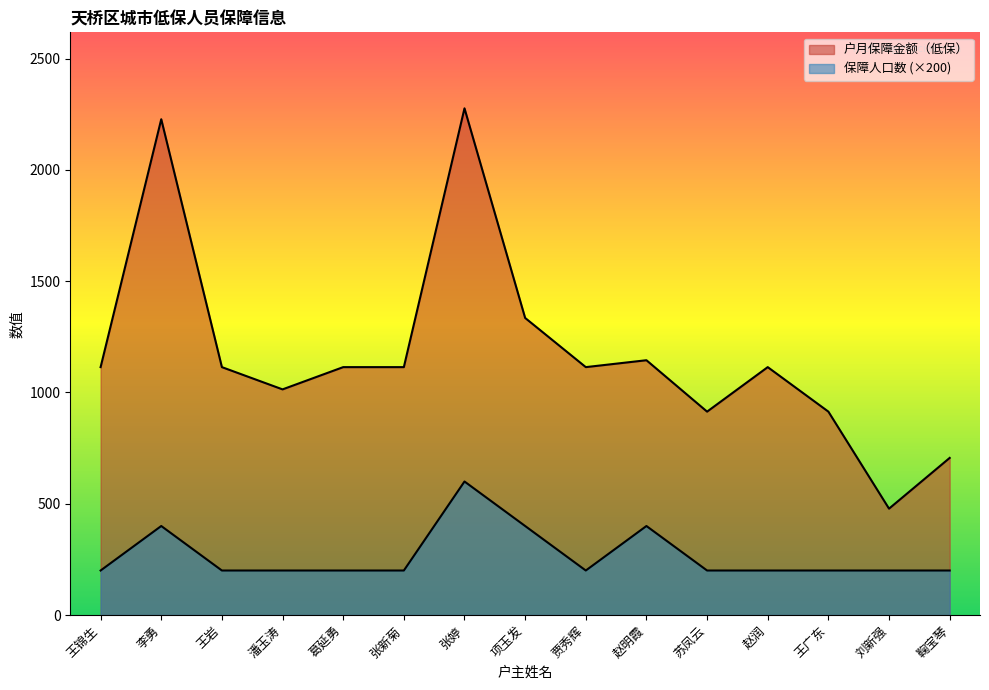

Does the chart display data point markers on the line(s)?

No